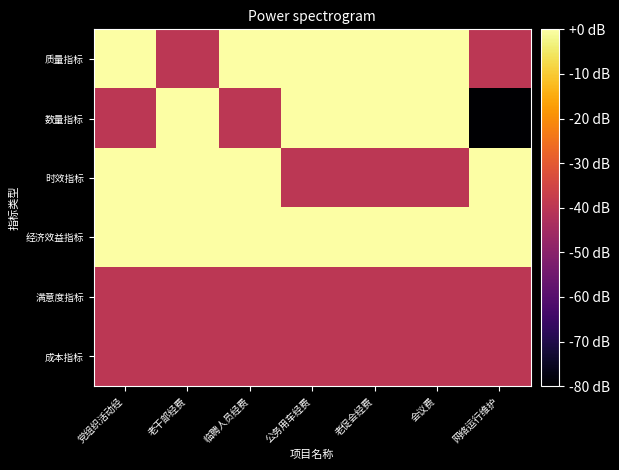

Which series has the largest range (max minus min)?

数量指标